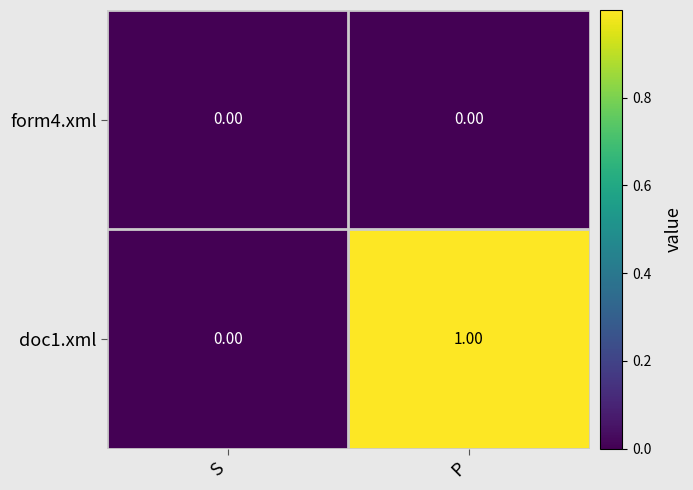

List the series in order of their peak value, lowest first.

form4.xml, doc1.xml